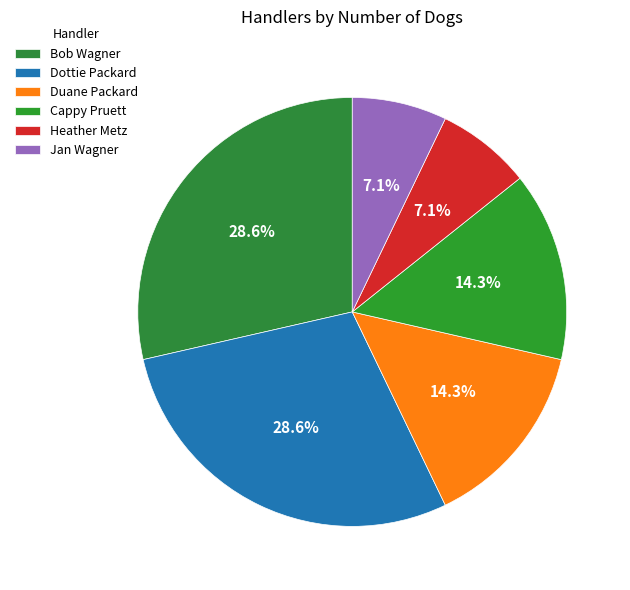

To the nearest percent, what is the difference between the largest and smallest slice percentages?

21%